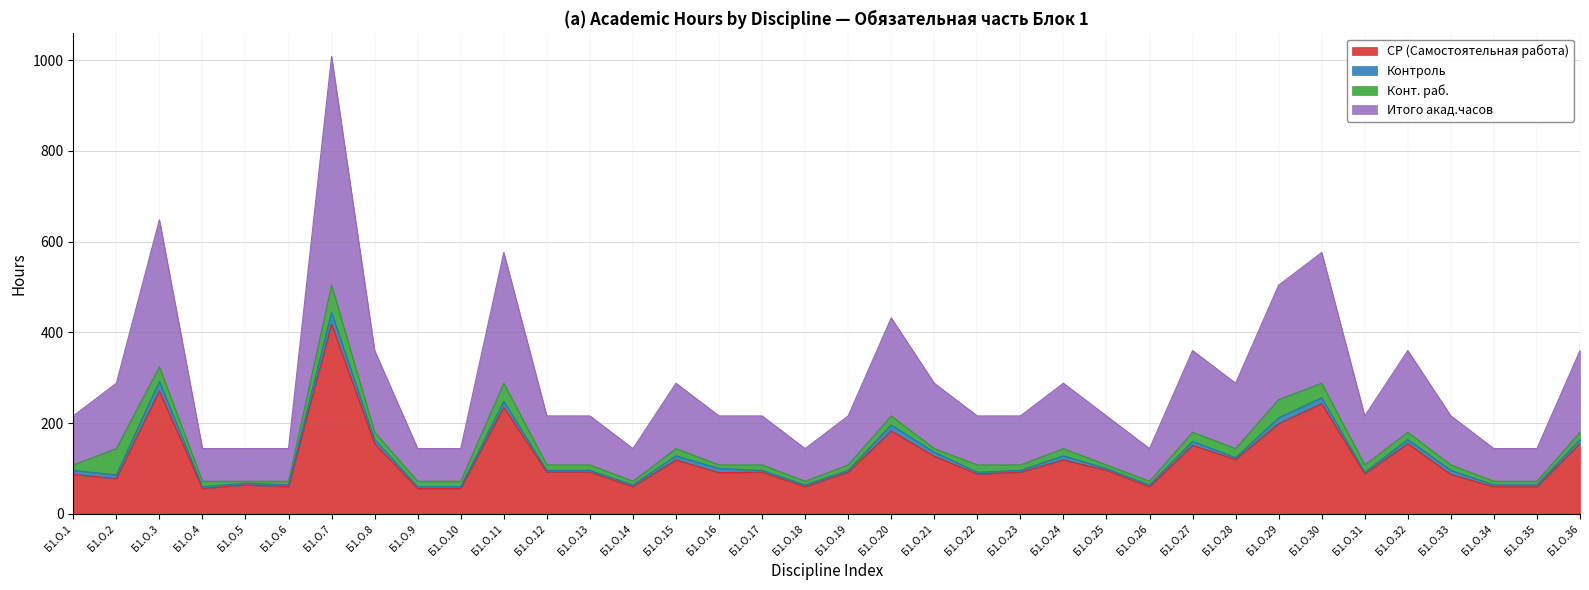

At which label does СР (Самостоятельная работа) reach its peak?

Б1.О.7